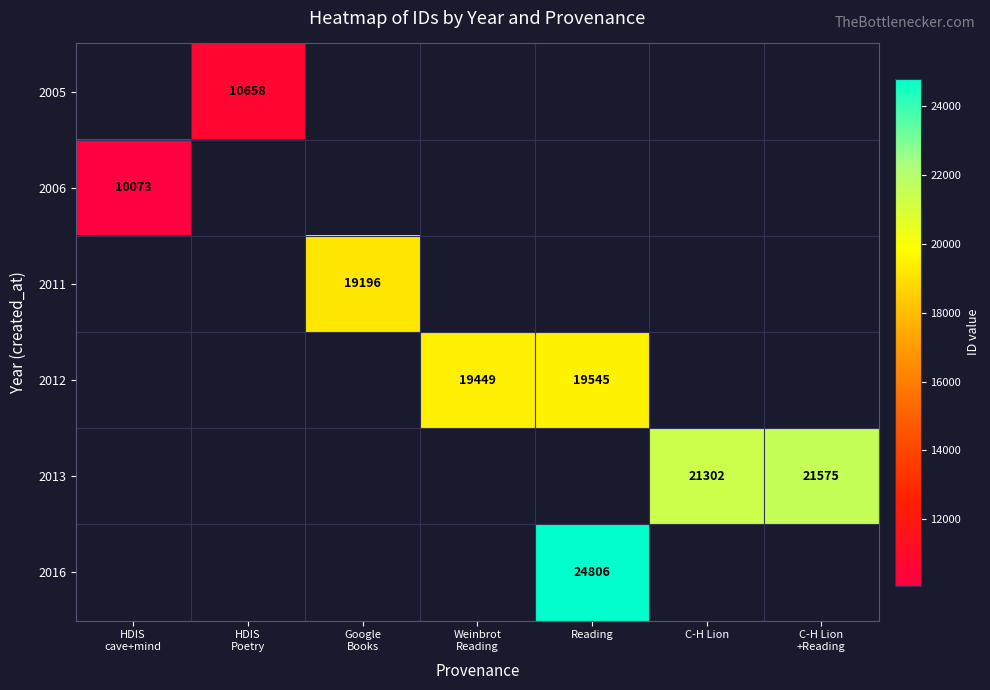

How many categories are shown in the chart?

7